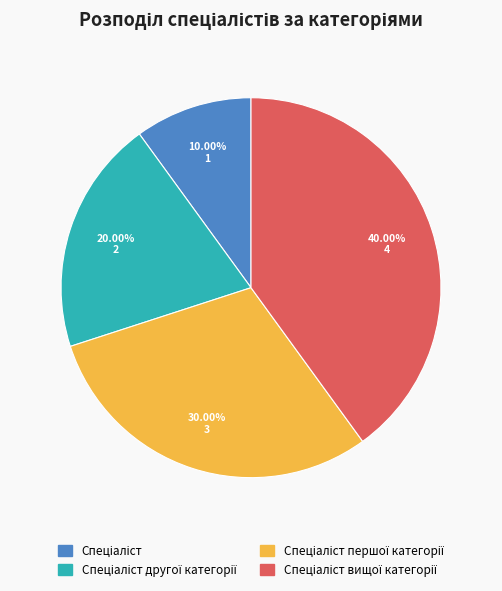

Is there a majority slice in this chart?

No